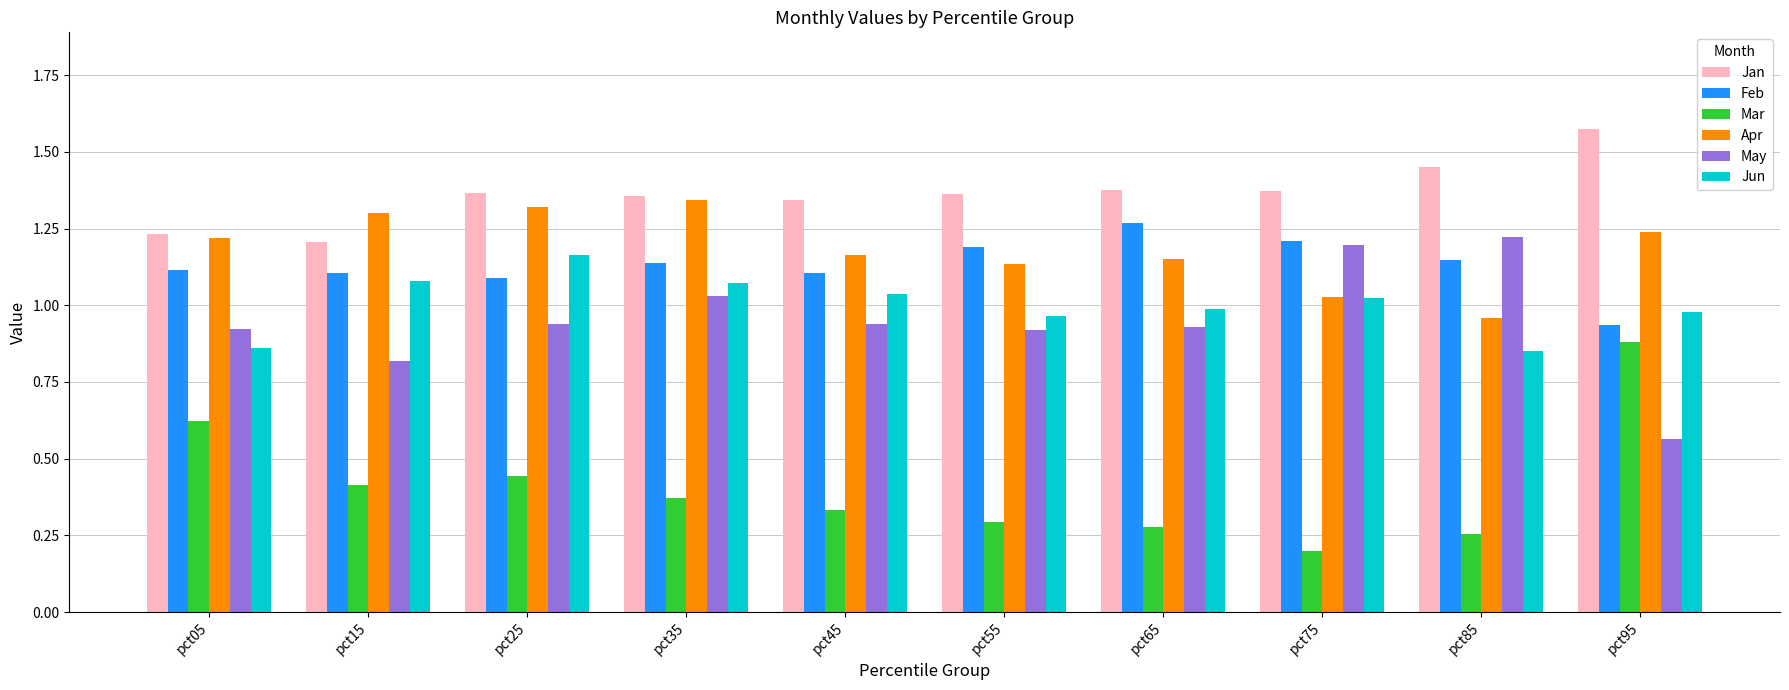

Which category has the lowest value across all series?

pct75